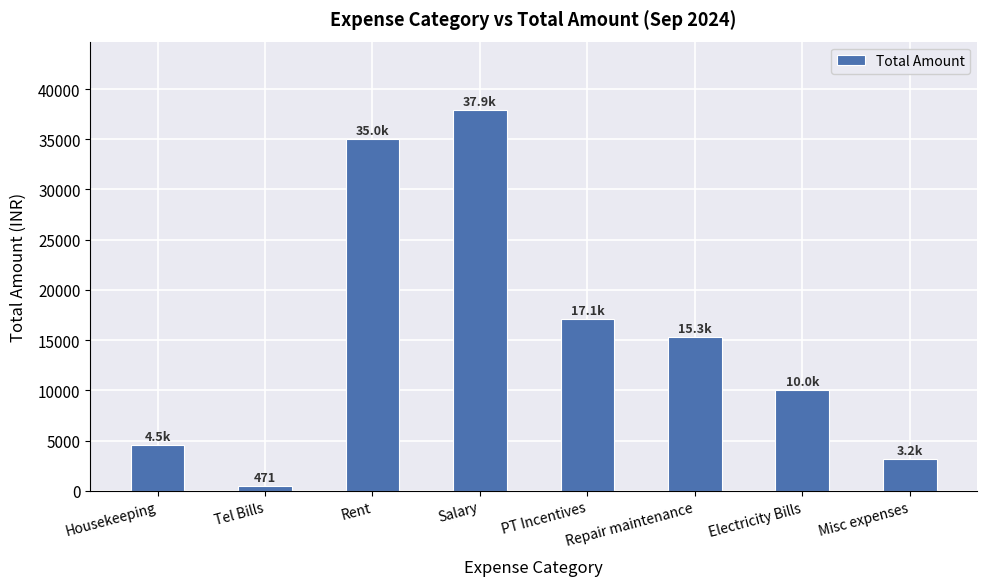

How many distinct data groups are displayed?

1